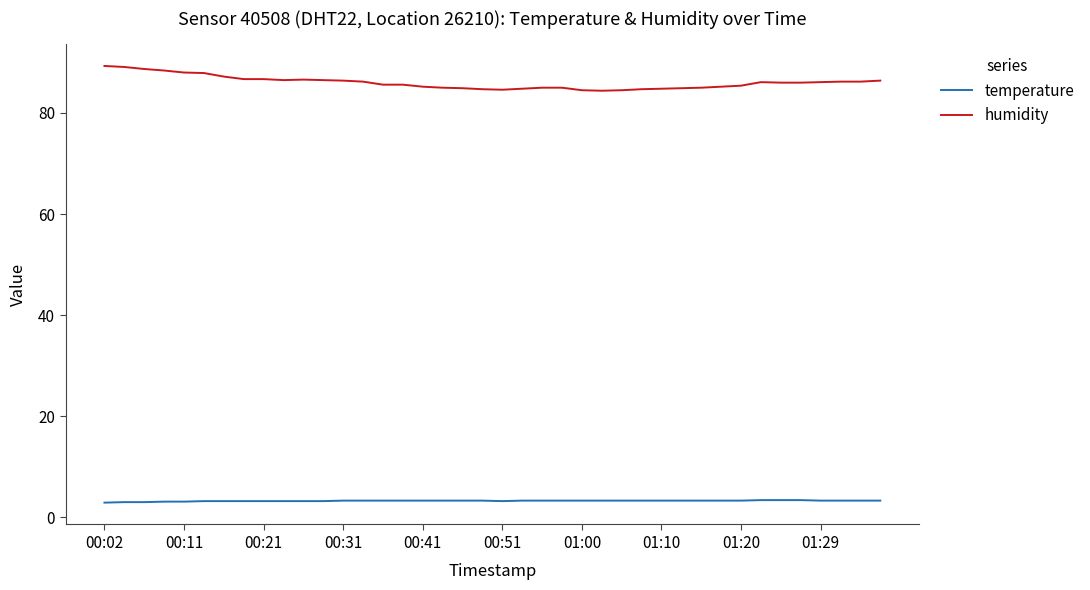

What is the maximum value for temperature?

3.4